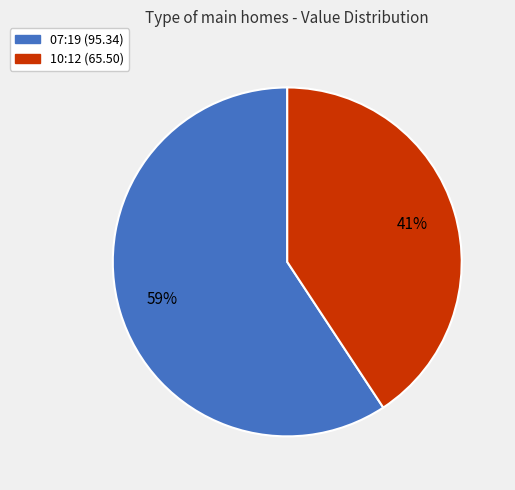

To the nearest percent, what is the average slice percentage?

50%